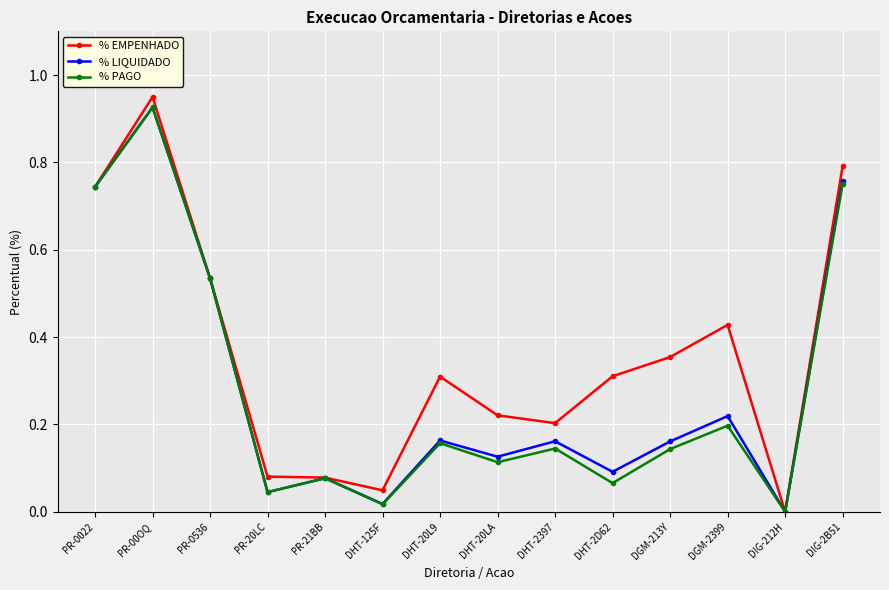

Which series has the largest total across all categories?

% EMPENHADO